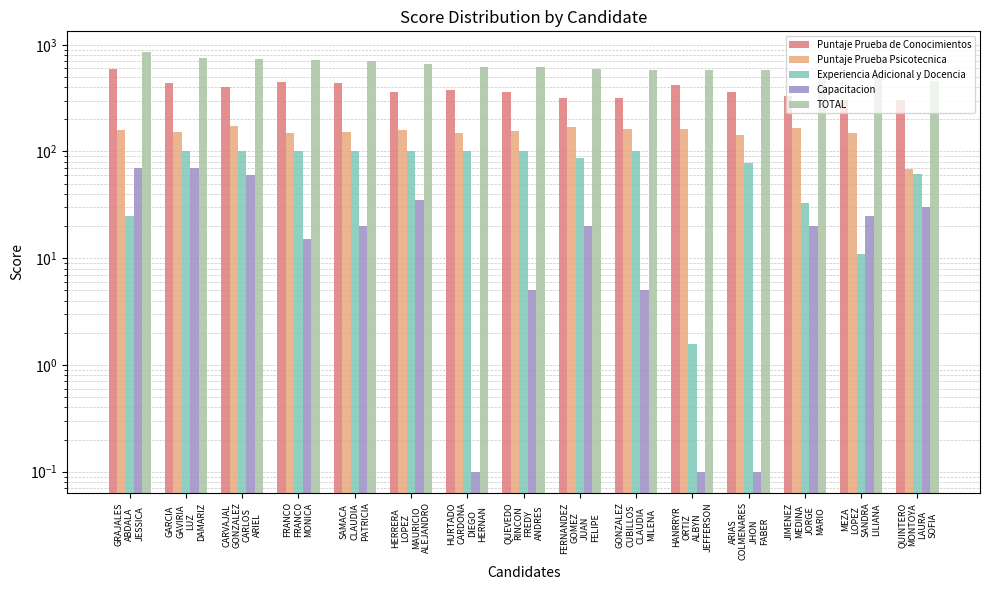

What is the label of the 6th bar from the left?

HERRERA
LOPEZ
MAURICIO
ALEJANDRO